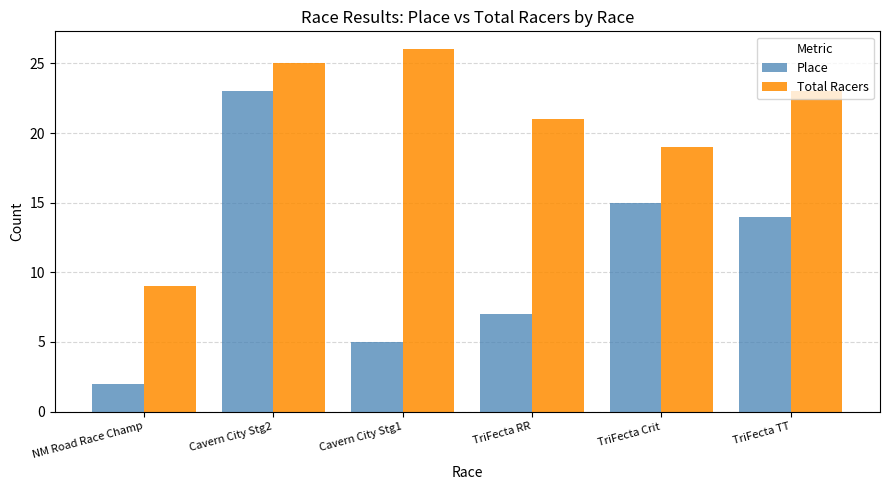

How many series are shown in this chart?

2